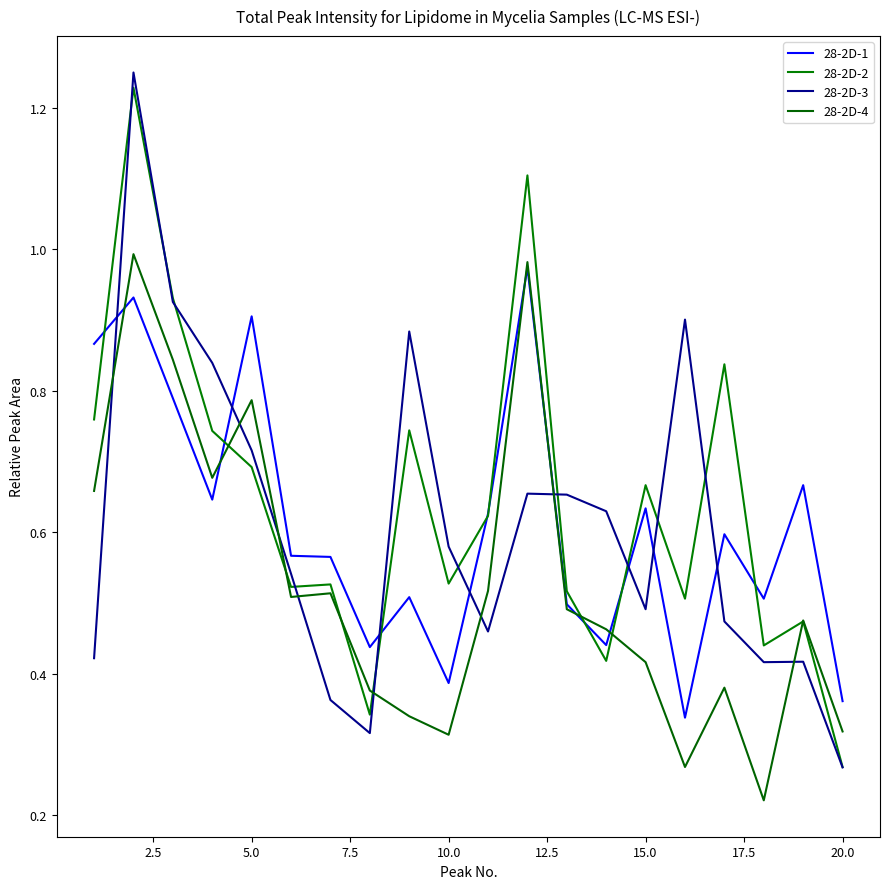

How many lines are shown in the chart?

4